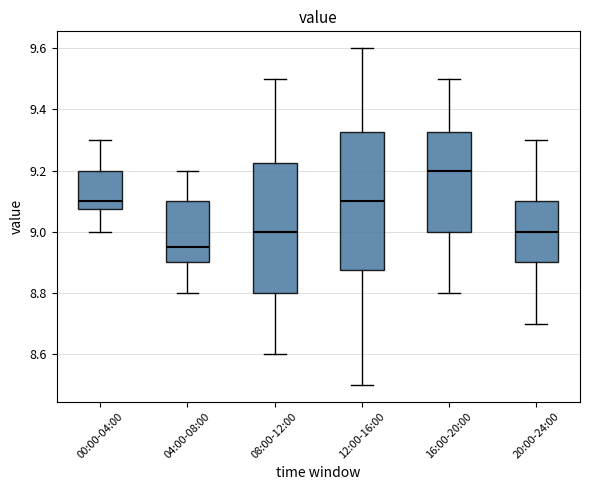

Which box's median line is the highest?

16:00-20:00